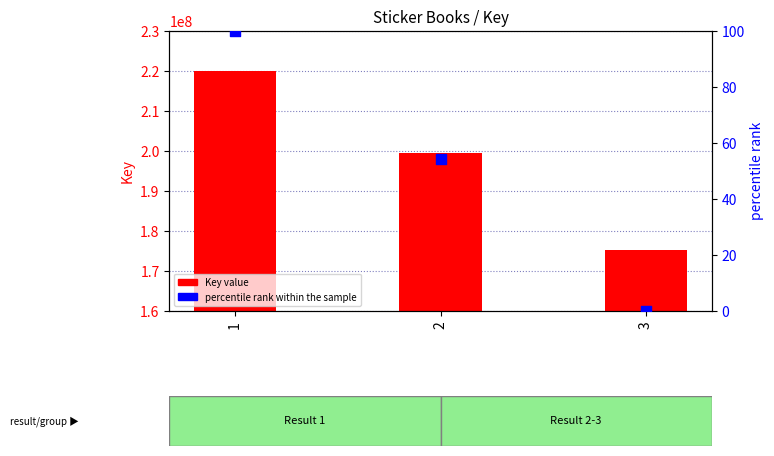

Which series has the largest total across all categories?

Key value